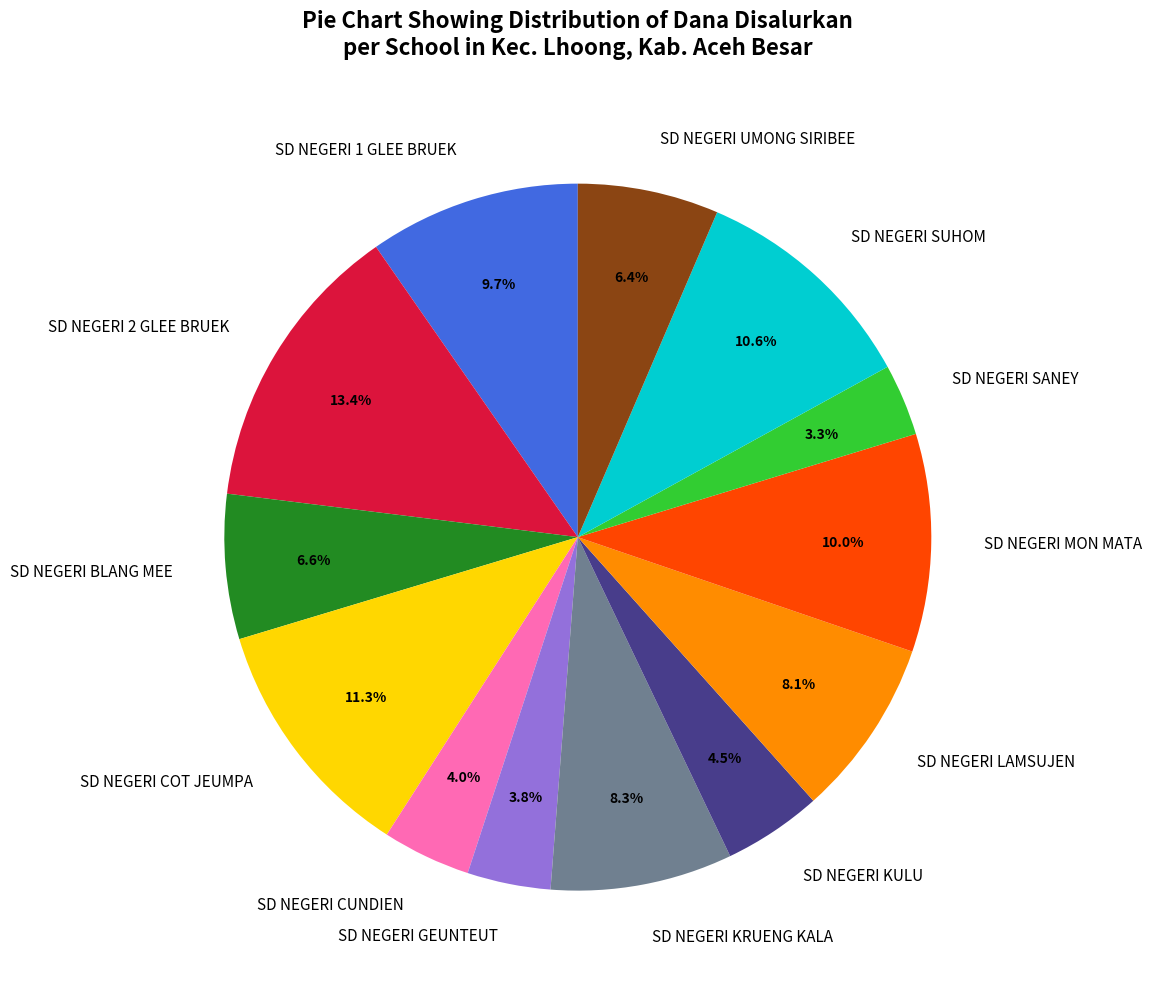

To the nearest percent, what percentage of the pie is SD NEGERI LAMSUJEN?

8%